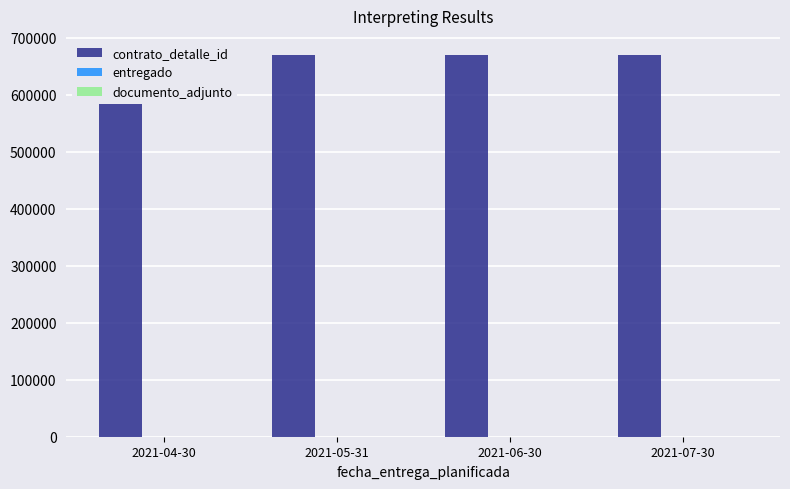

Reading left to right, what are all the values shown in this chart?

contrato_detalle_id: 2021-04-30=669699	2021-05-31=669699	2021-06-30=669699	2021-07-30=669699
entregado: 2021-04-30=1	2021-05-31=1	2021-06-30=1	2021-07-30=1
documento_adjunto: 2021-04-30=1	2021-05-31=1	2021-06-30=1	2021-07-30=1